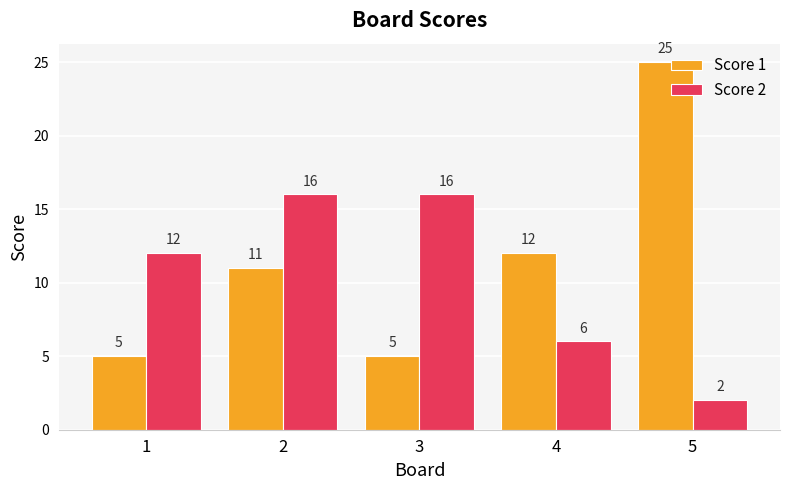

Which category has the highest value across all series?

5